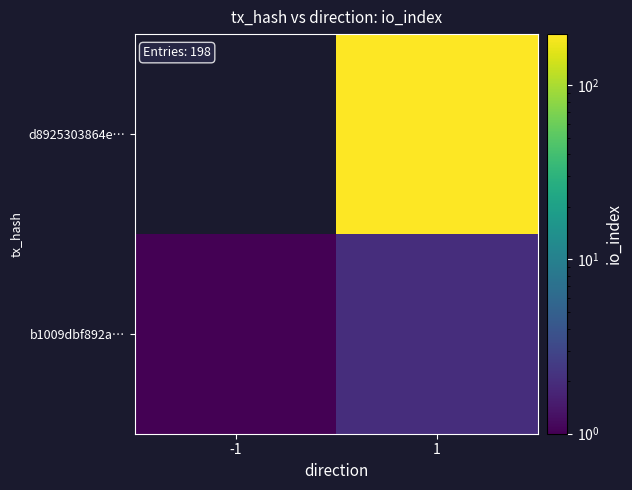

At how many categories does at least one series exceed 33?

1